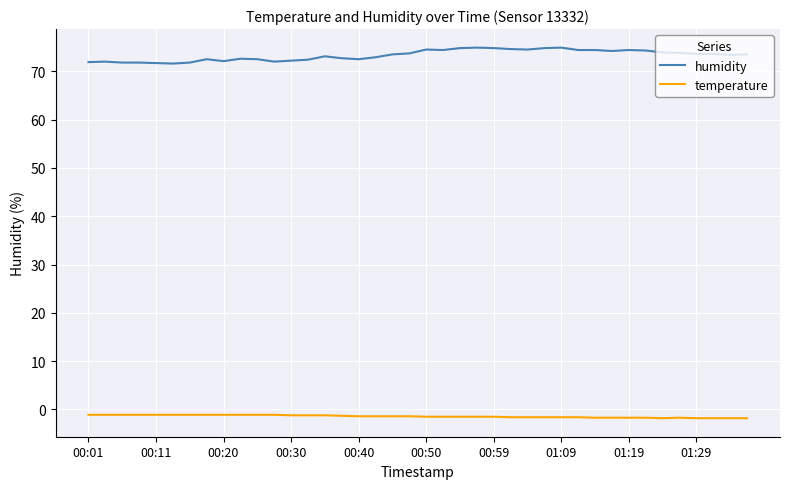

What are all the series names shown in the legend?

humidity, temperature